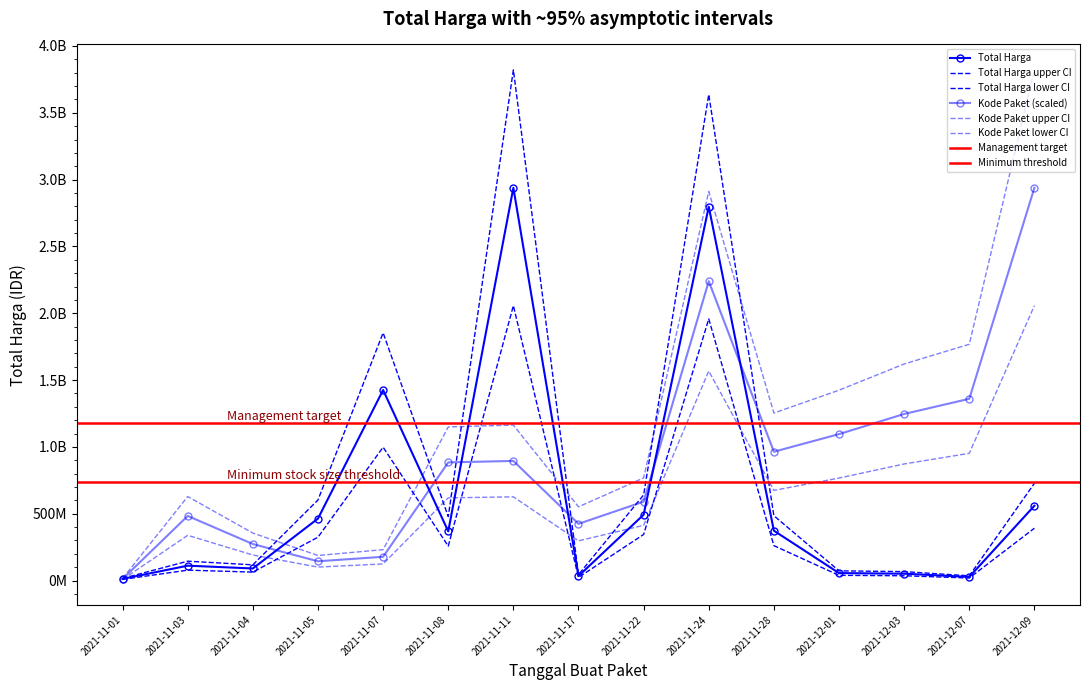

At 2021-11-17, list the series in order from smallest to largest.

Total Harga, Kode Paket